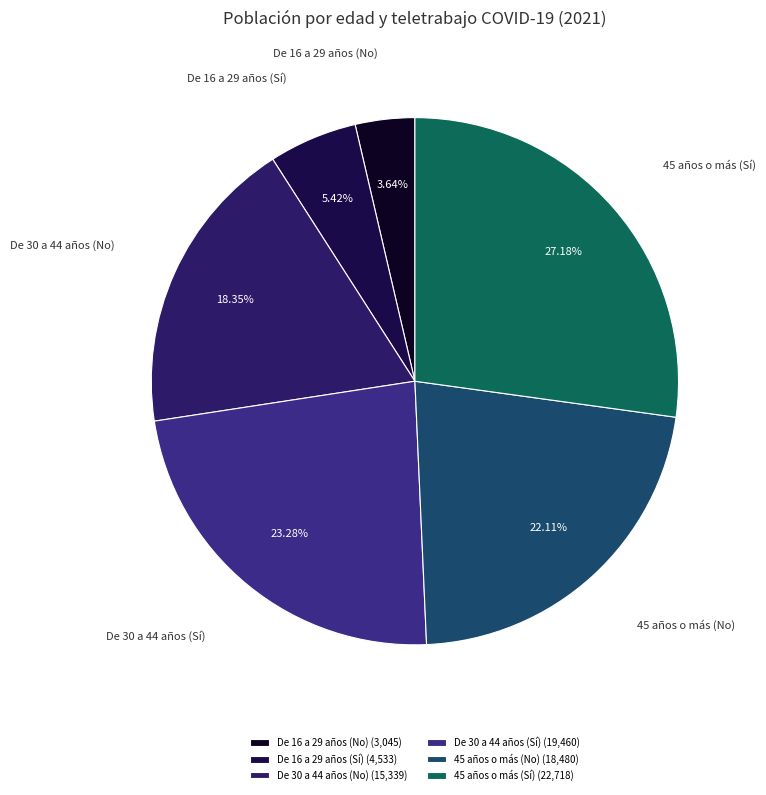

Is De 30 a 44 años (Sí) the majority of the pie?

No